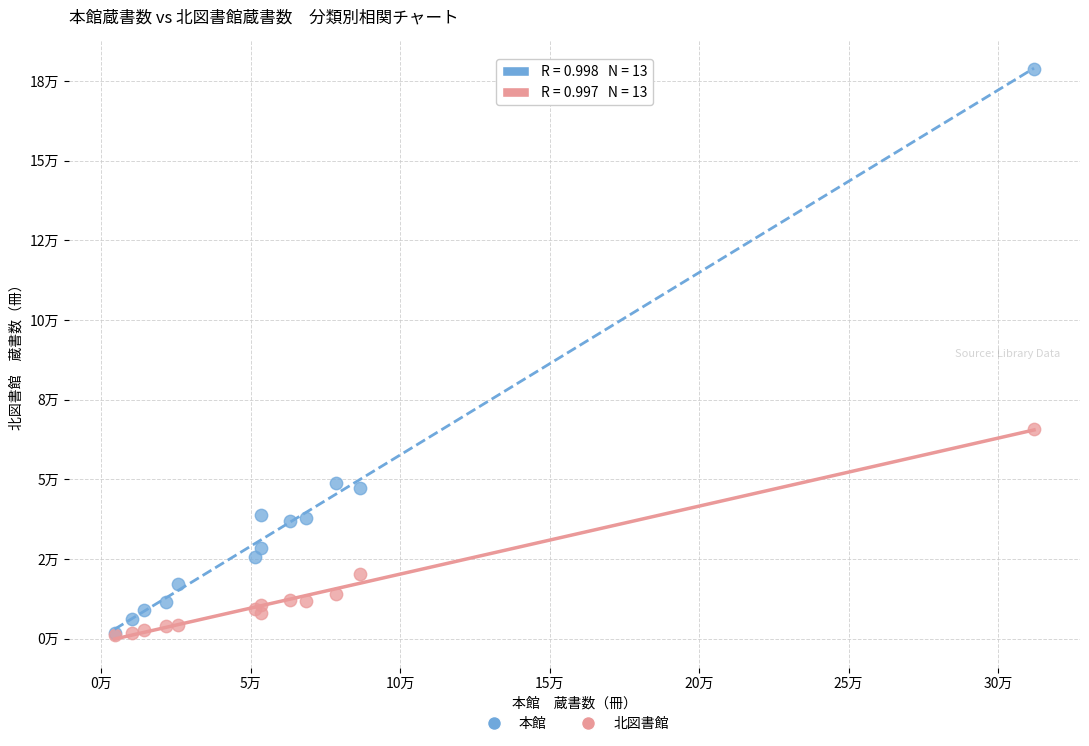

Which series has the widest spread of Y values?

本館